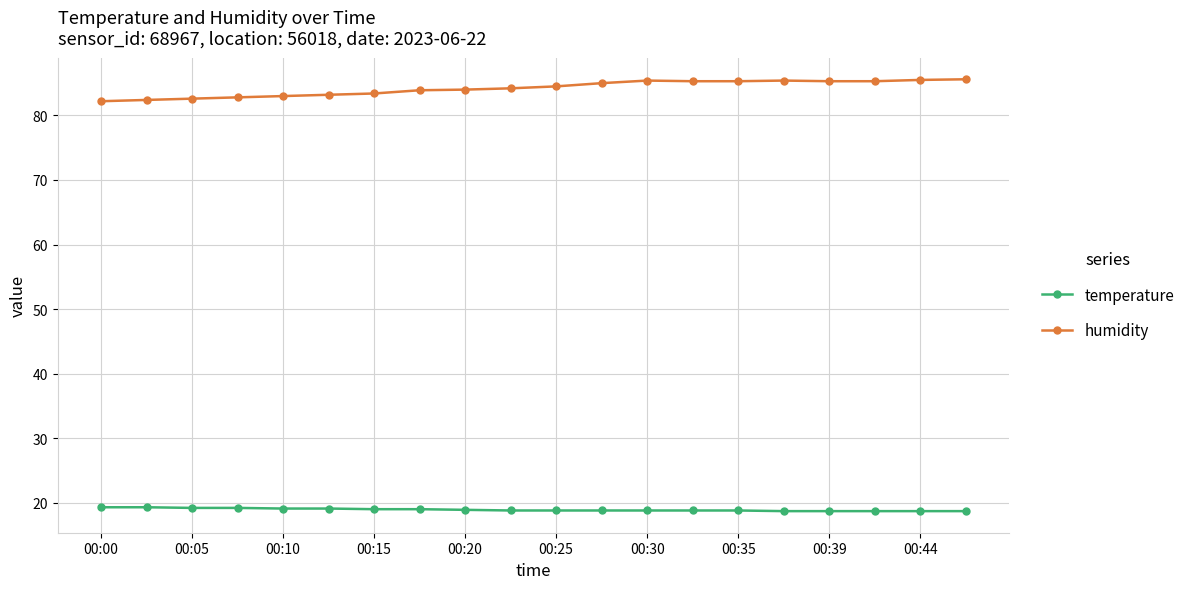

Which series has the largest total across all categories?

humidity